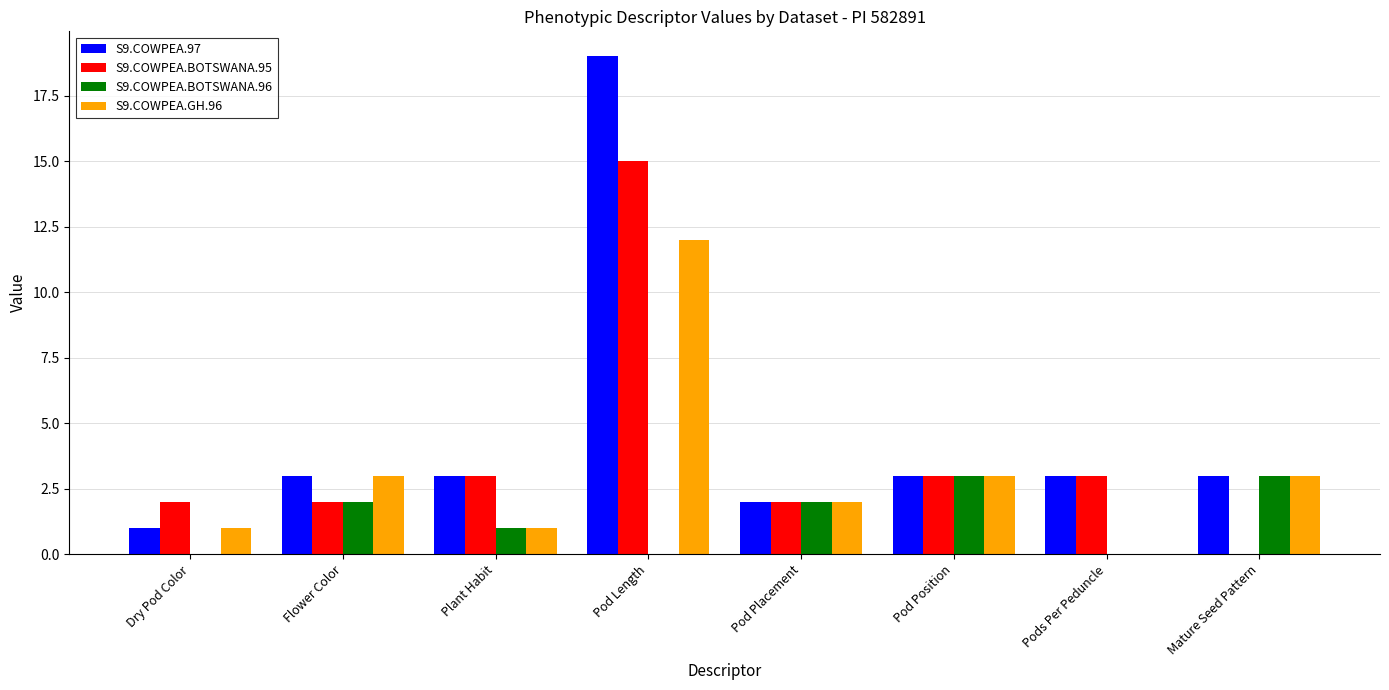

How many positive values does the S9.COWPEA.BOTSWANA.95 series have?

7